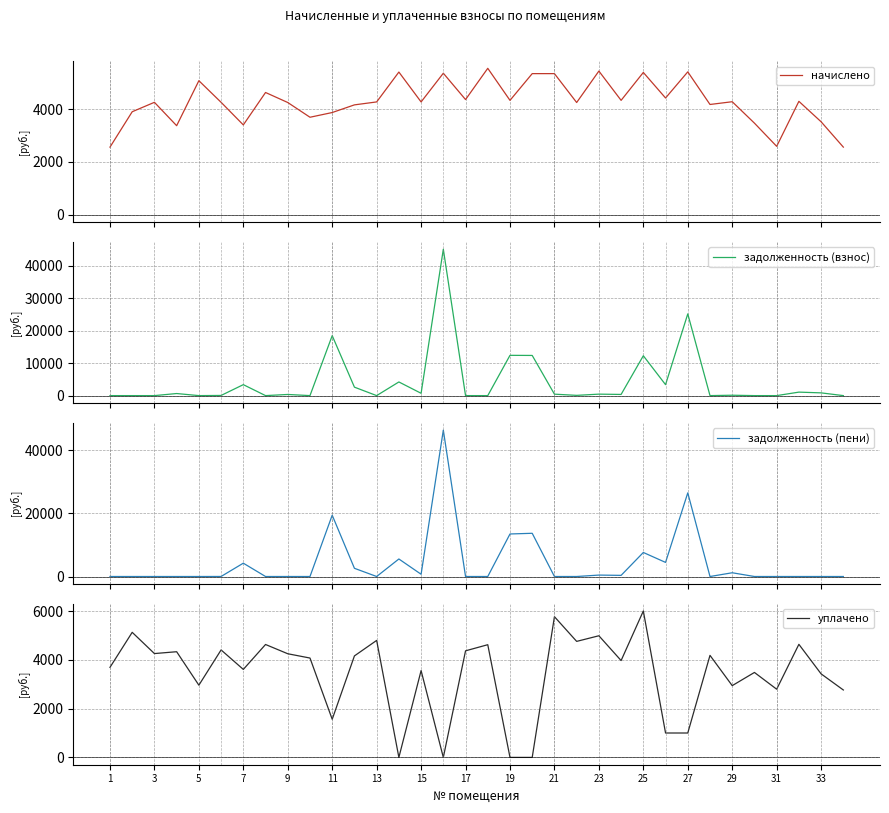

Is this an area chart (filled region under the line)?

No